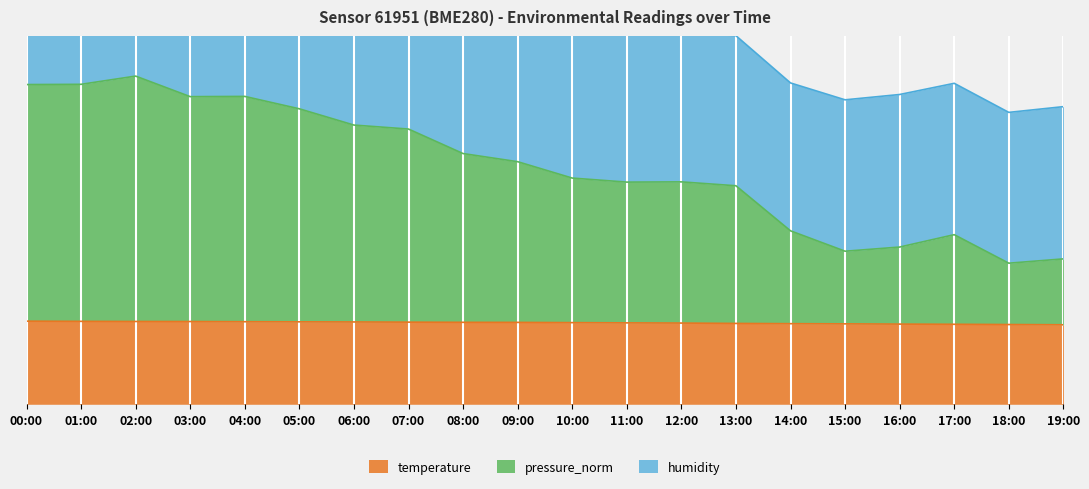

Where does the temperature series first go above 13?

00:00